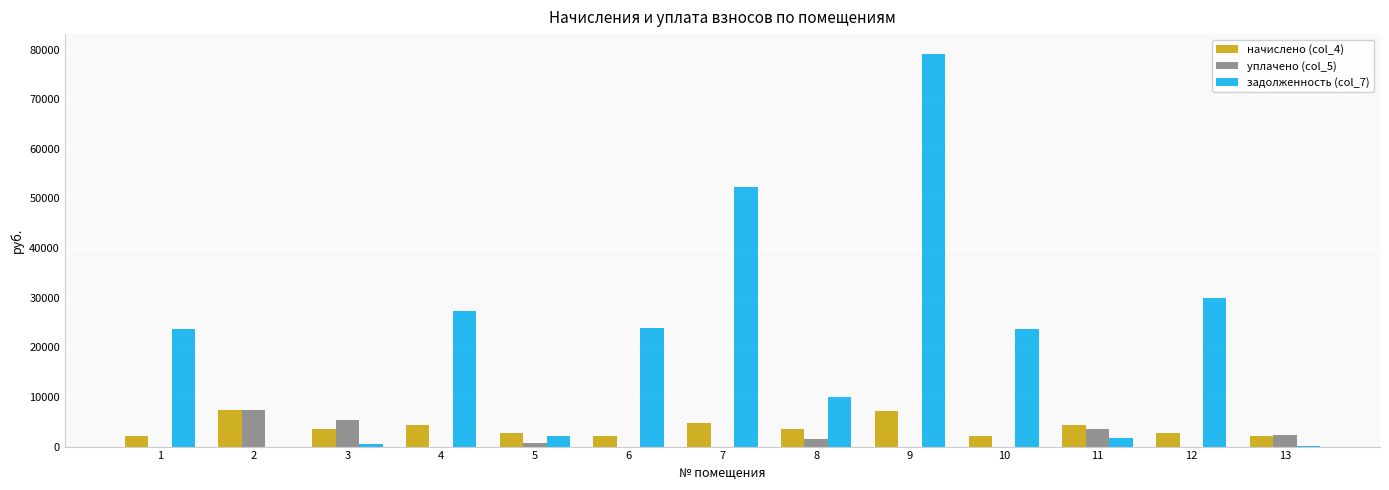

The value of задолженность (col_7) at 9 is 79171.7. True or false?

True